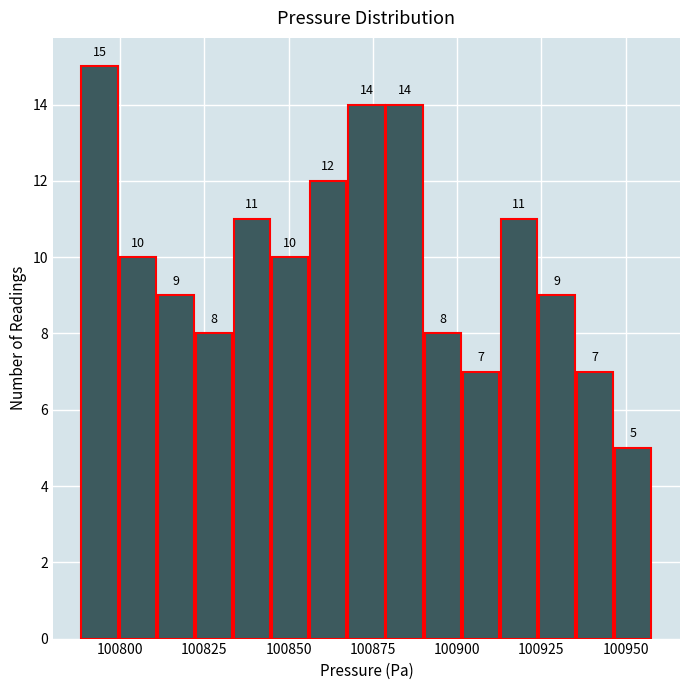

Read against the x-axis, roughly where is the centre of the tallest bar?

100795